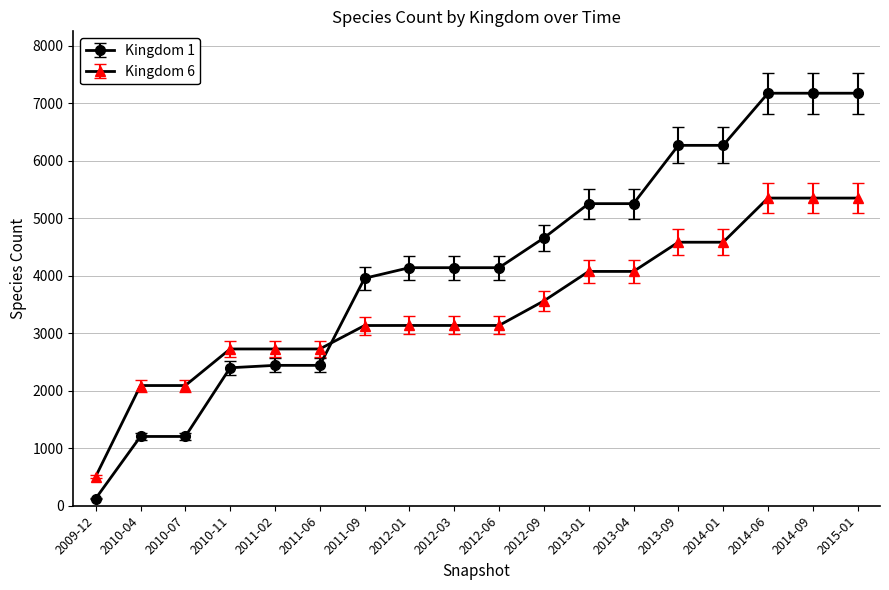

Which series has the largest total across all categories?

Kingdom 1